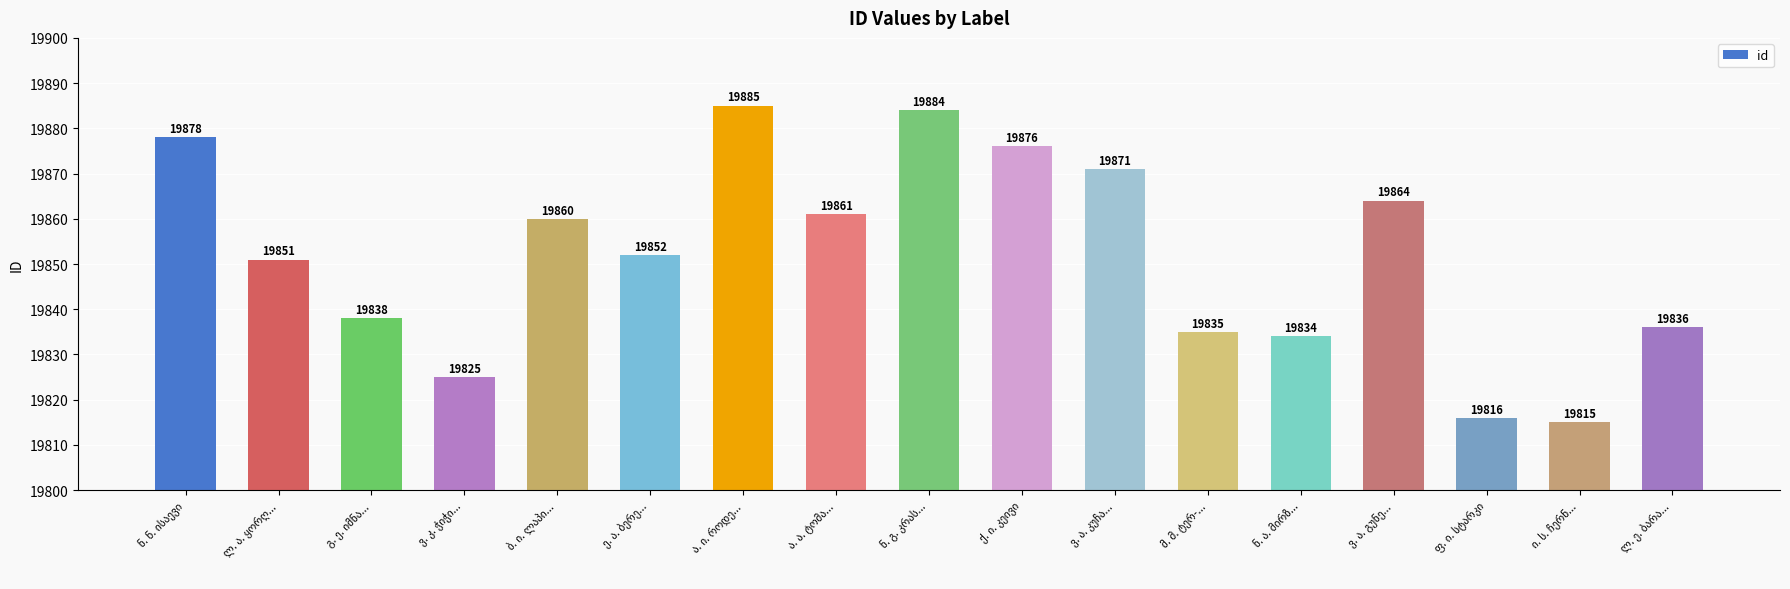

What is the value of the 9th bar from the left?

19884